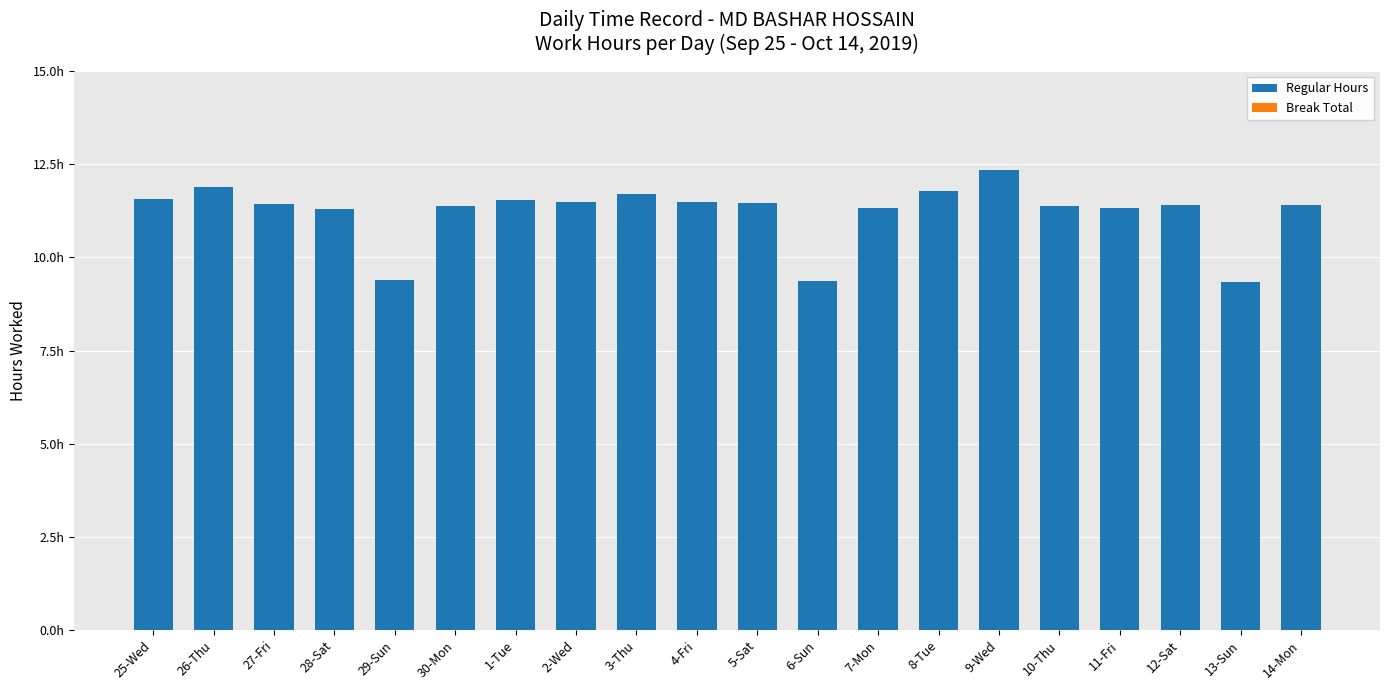

Are the bars horizontal?

No